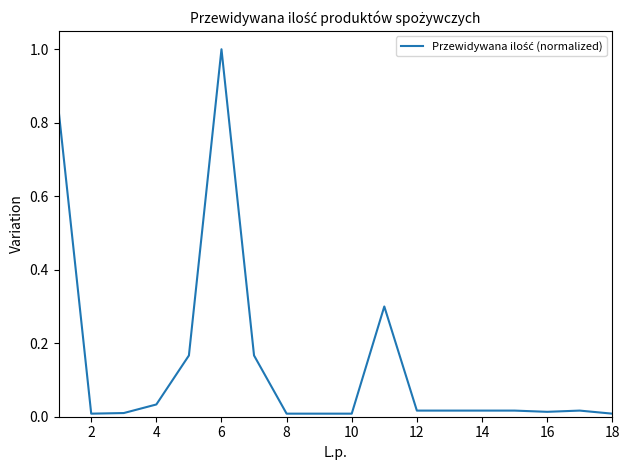

What is the greatest value displayed?

1.0